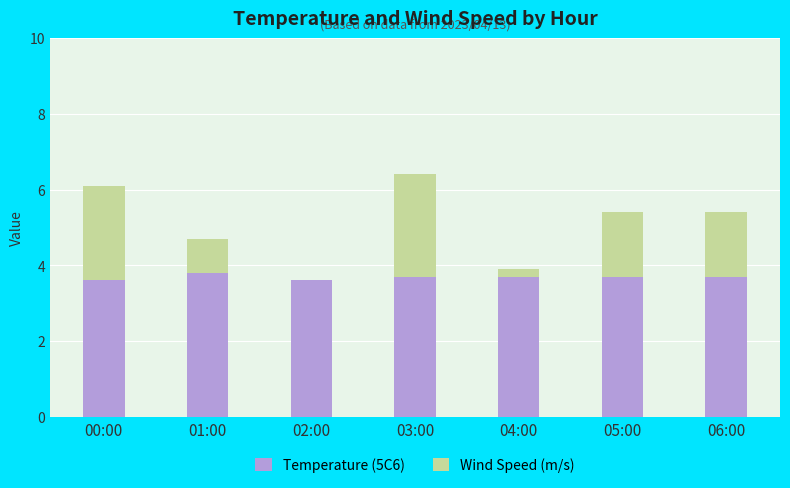

At which label does Temperature (5C6) reach its minimum?

00:00